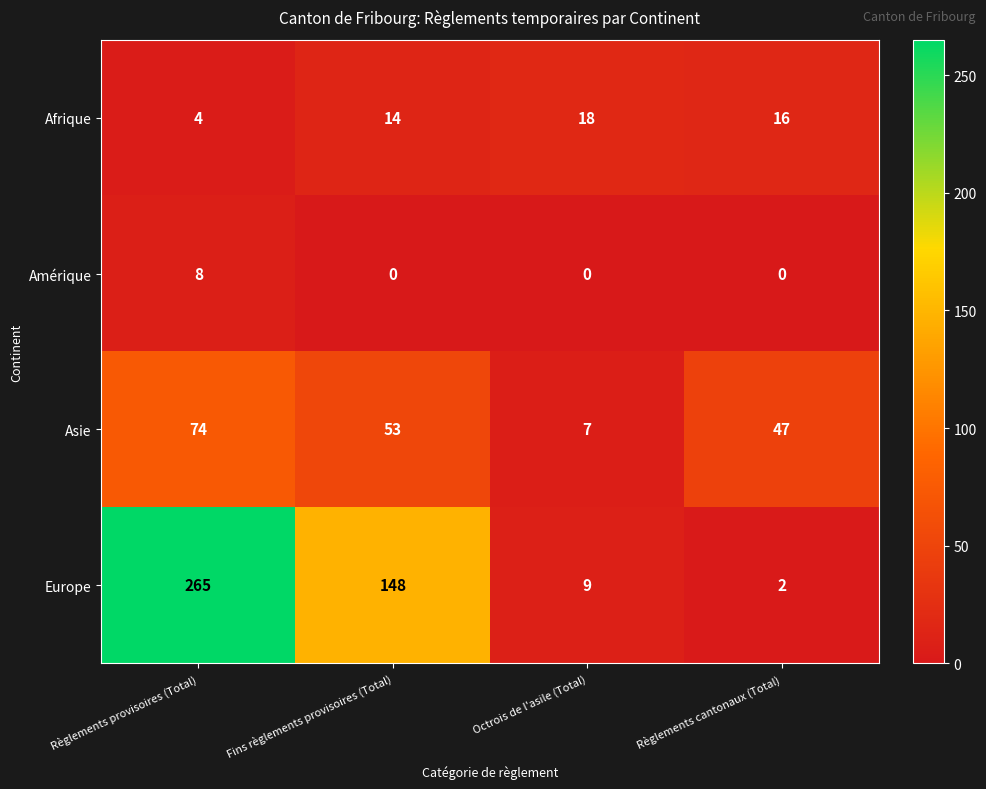

What is the average value of the Asie series?

45